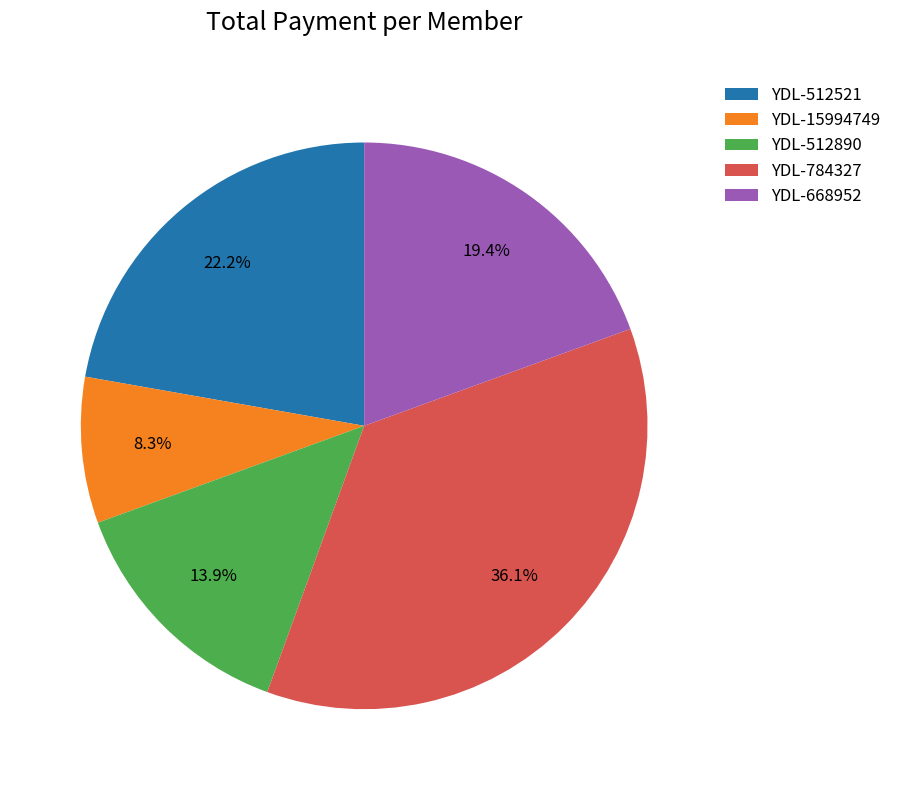

Combined, what portion of the pie is YDL-512890 and YDL-668952?

33.3%